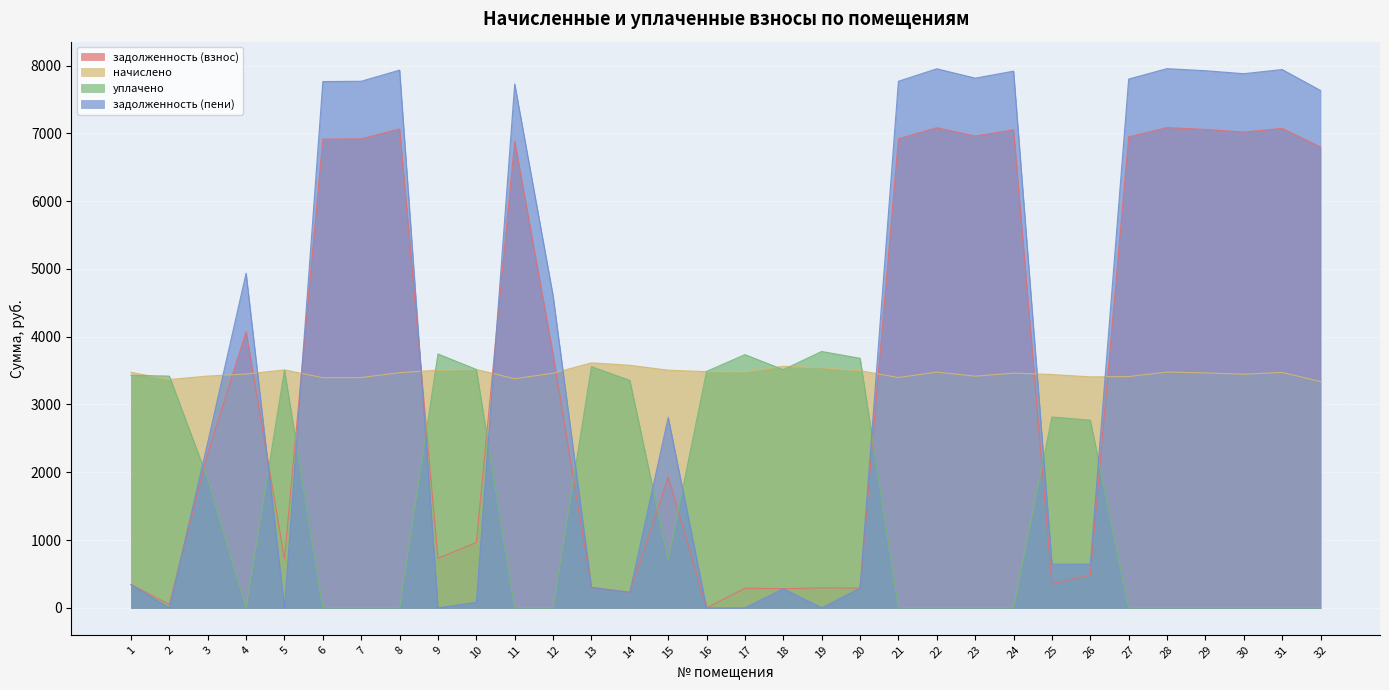

The value of уплачено at 1 is 3430.2. True or false?

True